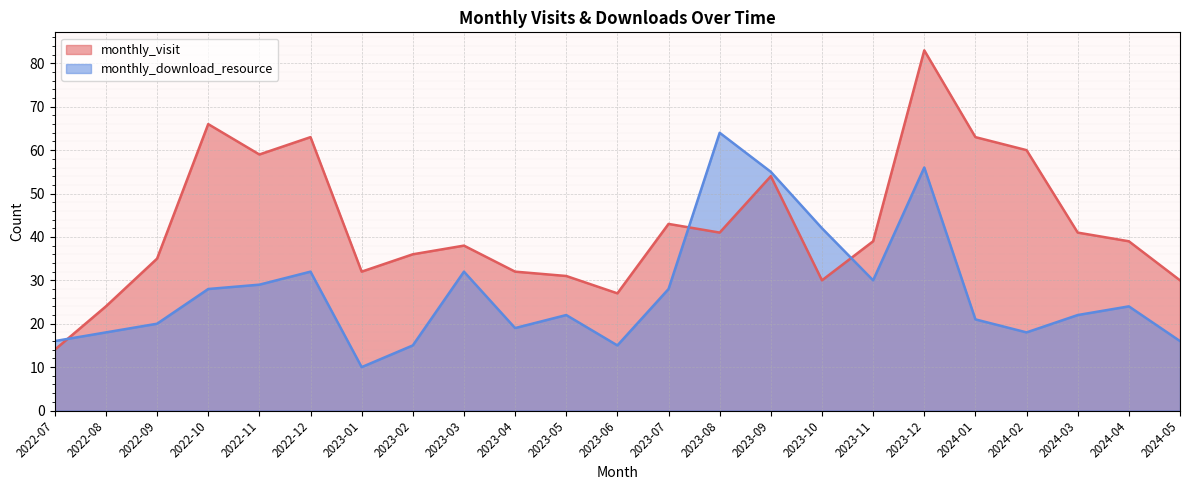

Does the chart display data point markers on the line(s)?

No